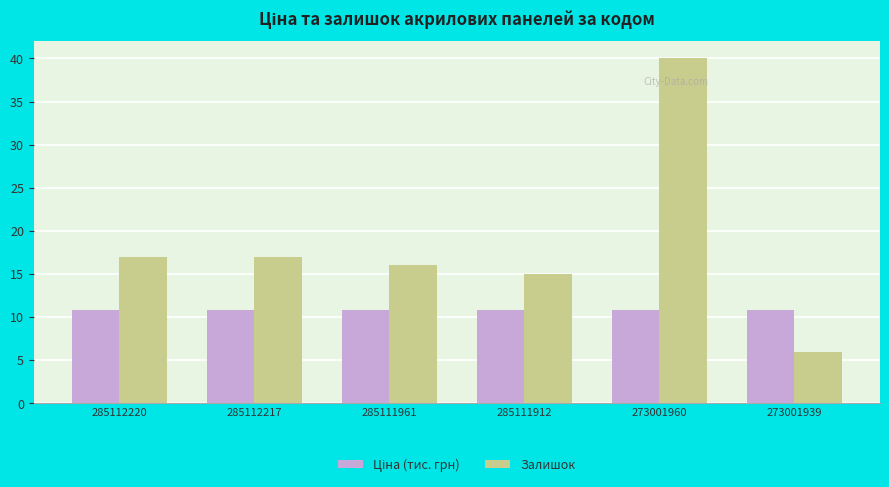

Is it true that Залишок equals 16.0 at 285111961?

True